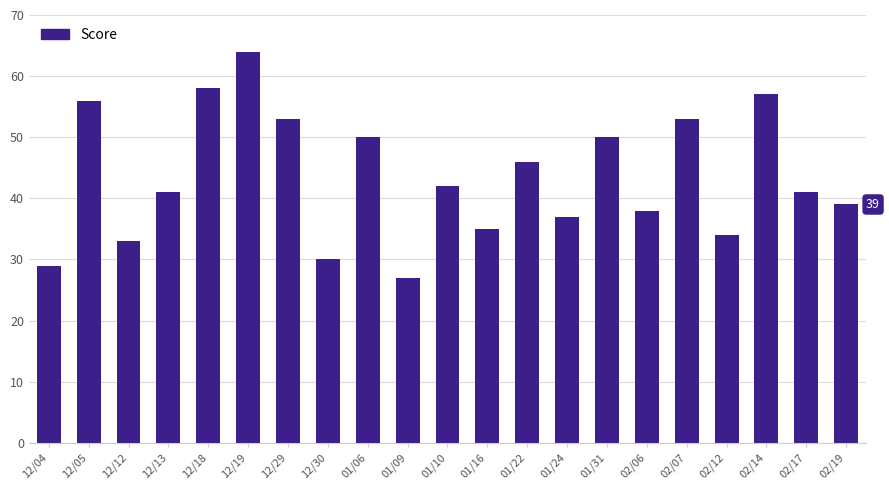

What is the approximate value at 12/04, to the nearest 10?

30